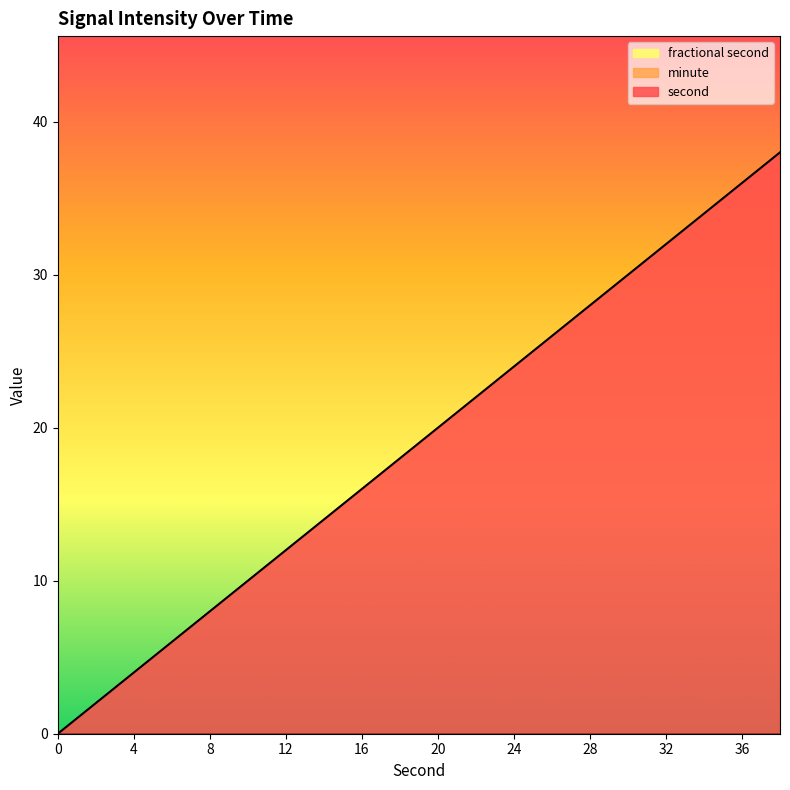

Between 10 and 26, which is larger?

26